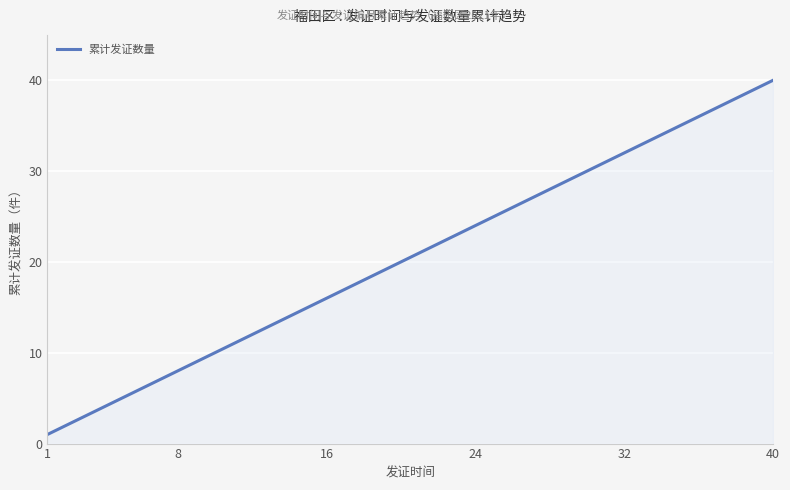

Does the chart have visible grid lines?

Yes